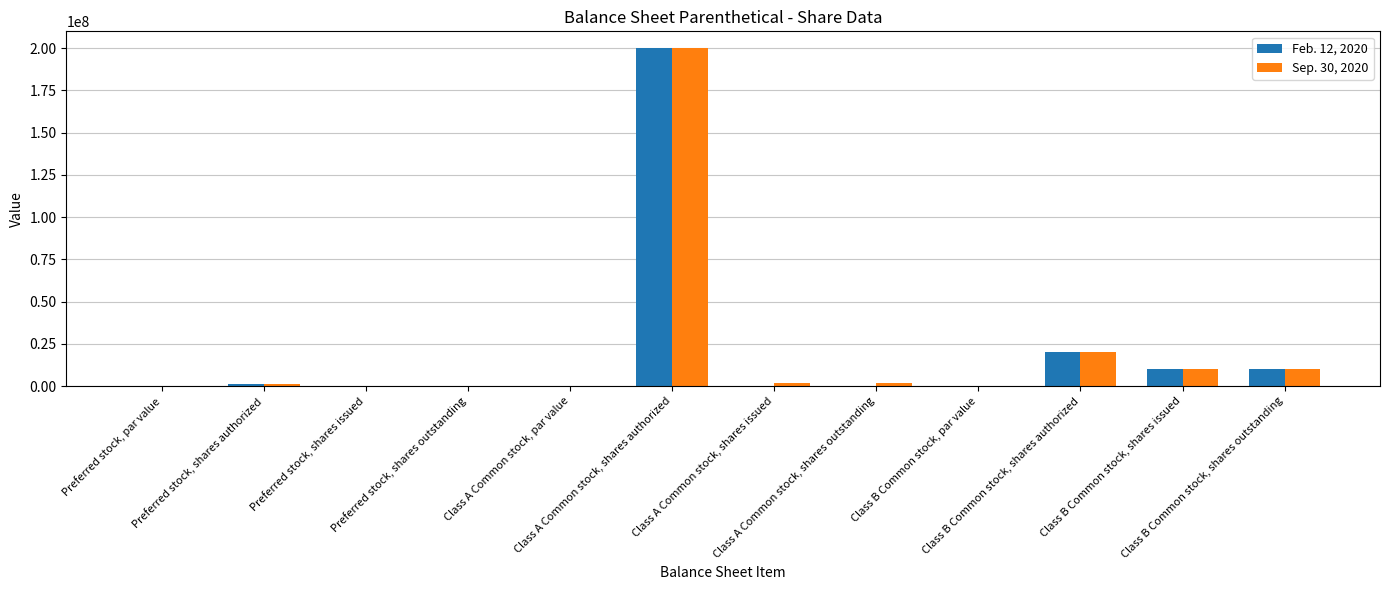

What is the sum of all Sep. 30, 2020 values?

245415598.0